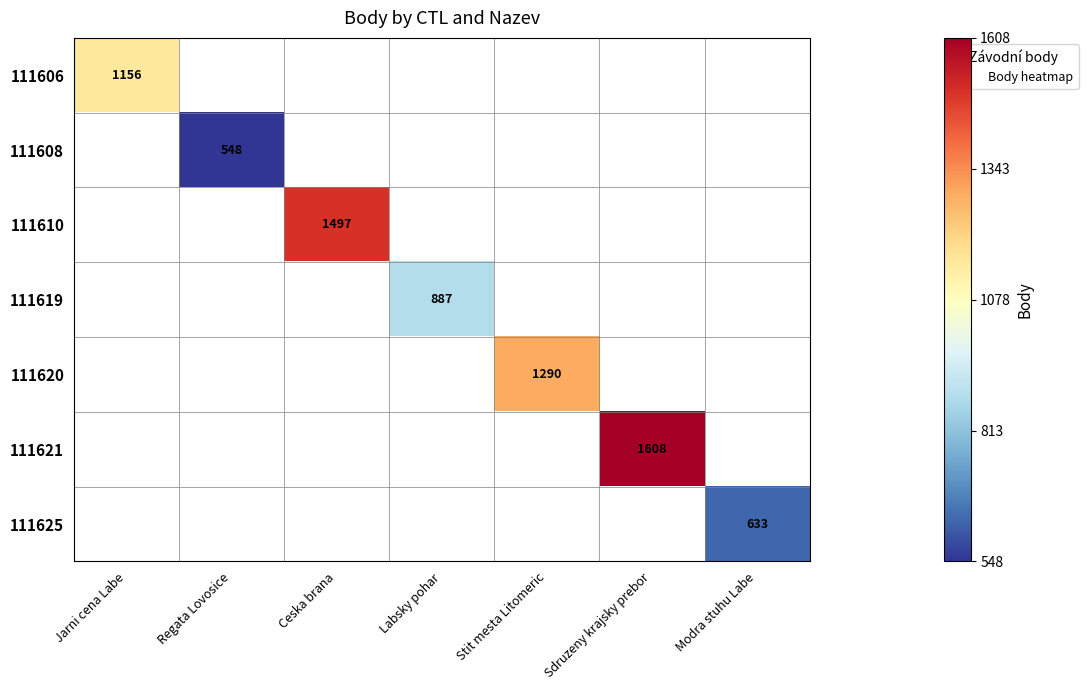

Is it true that 111625 equals 633 at Modra stuhu Labe?

True